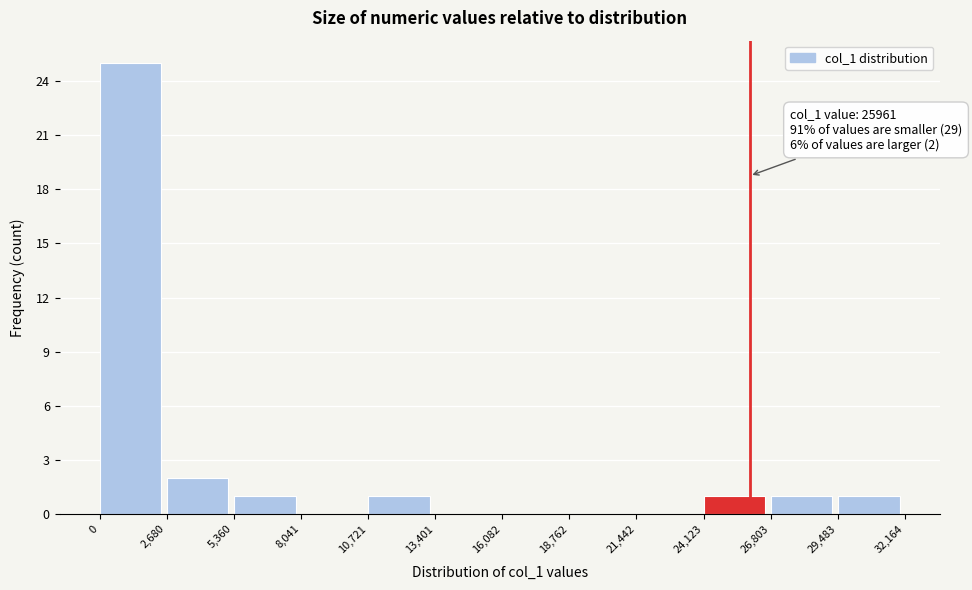

Over which range of the x-axis is the bar tallest?

0 to 2,680